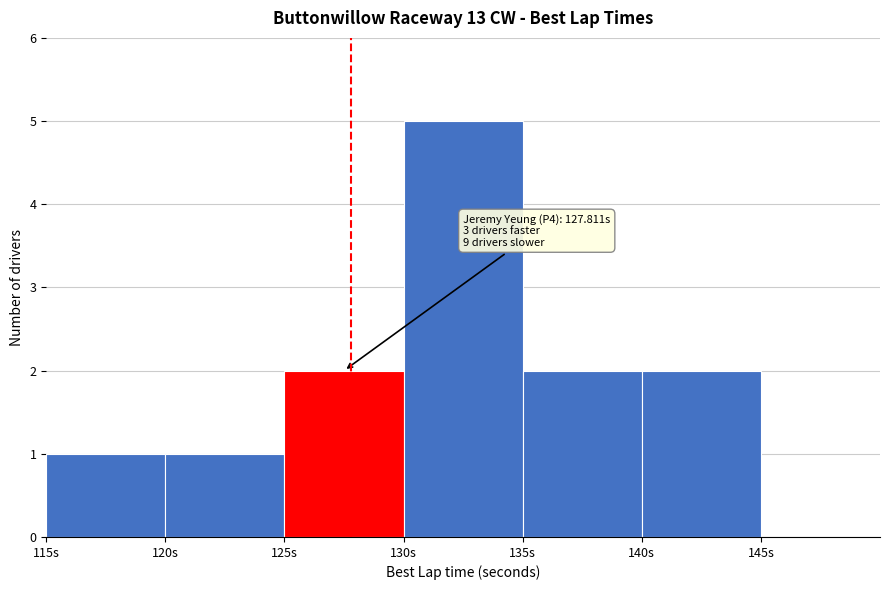

Which range on the x-axis has the tallest bar?

130 to 135